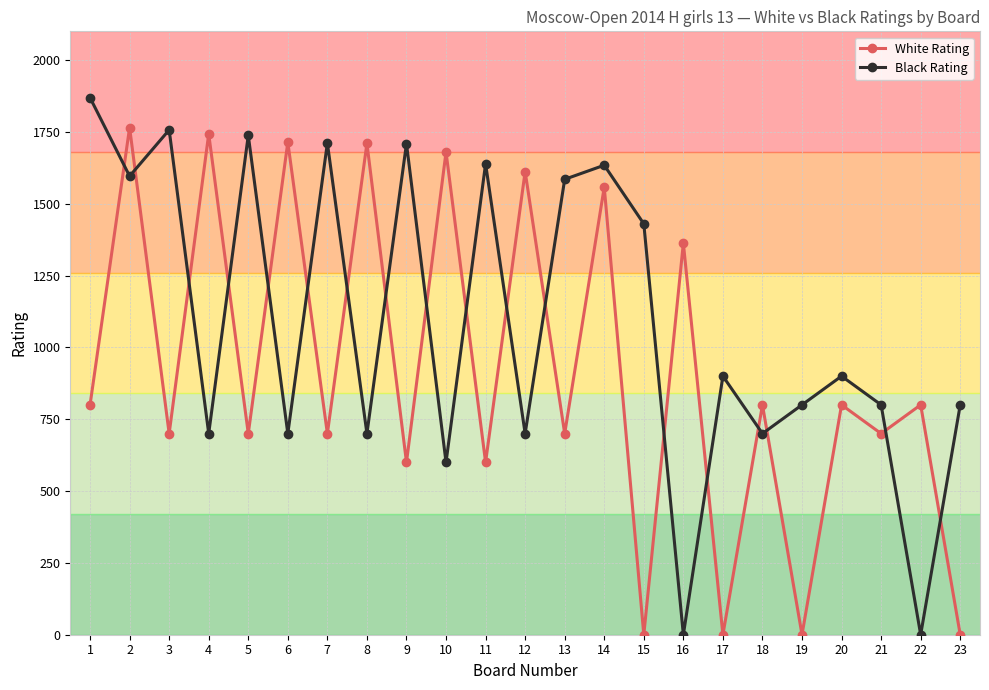

At 1, list the series in order from smallest to largest.

White Rating, Black Rating